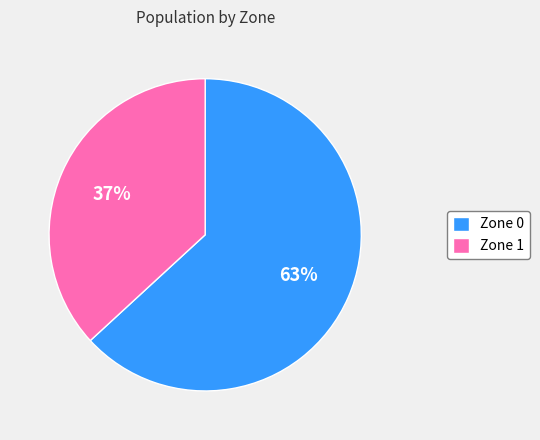

What percentage is the Zone 0 slice, to the nearest percent?

63%